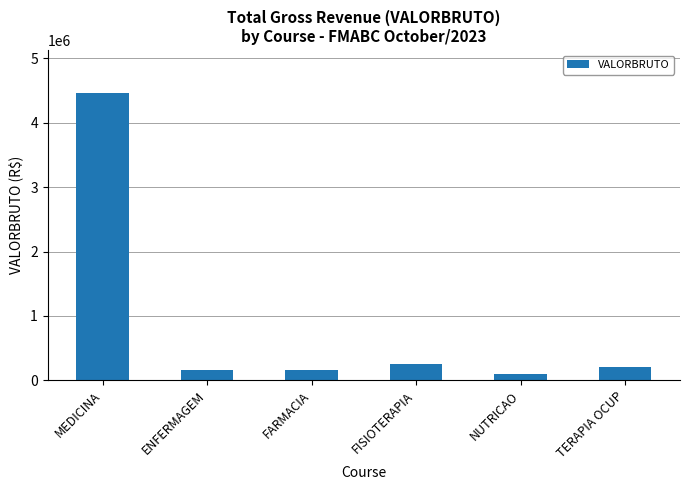

What is the sum of the values at NUTRICAO and TERAPIA OCUP?

314340.4